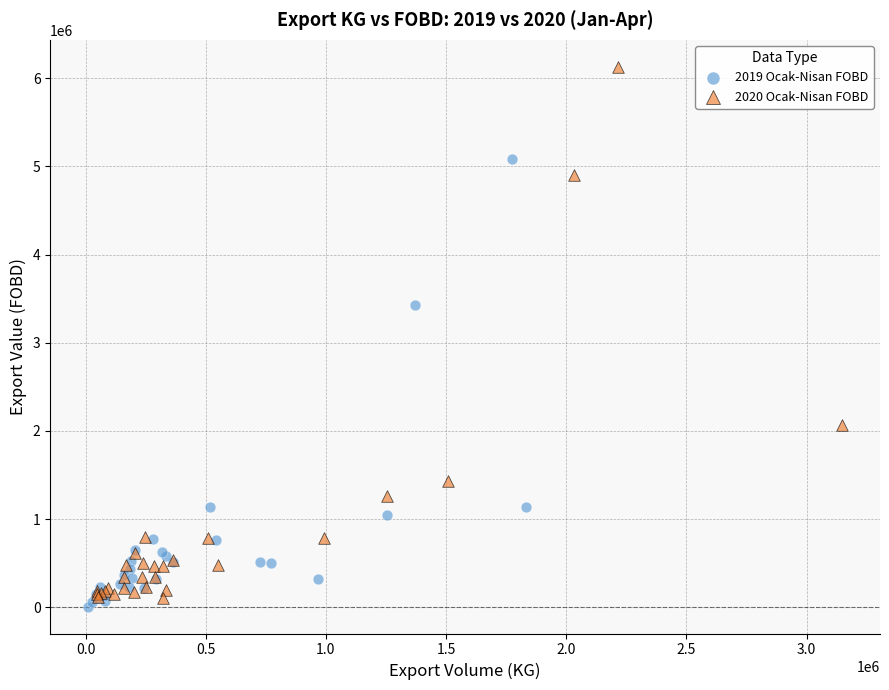

Which series reaches the maximum Y coordinate?

2020 Ocak-Nisan FOBD